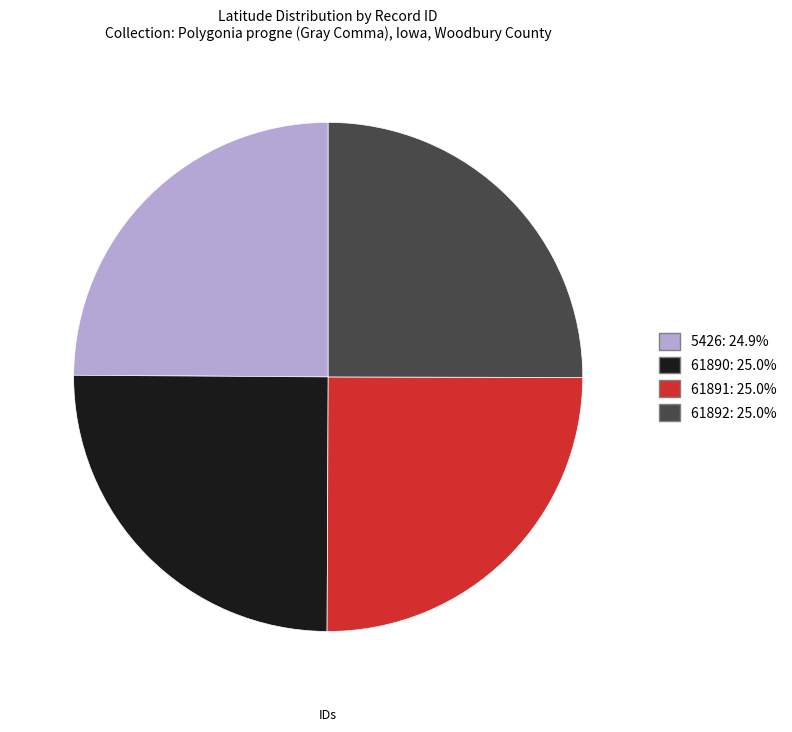

Approximately how many times larger is the value at 61891 compared to 61890?

1.0